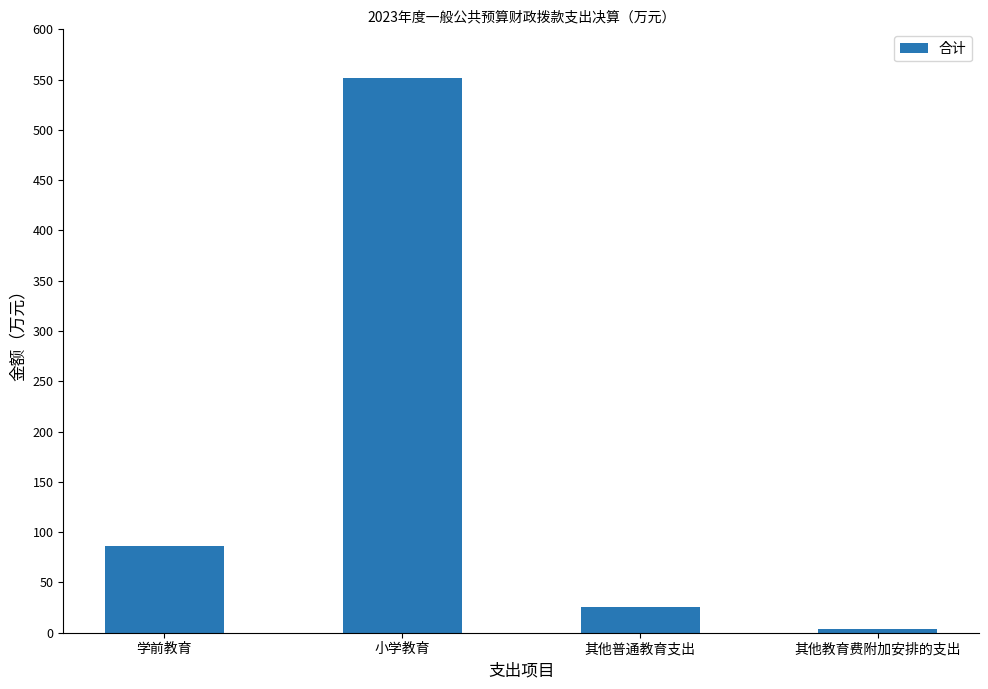

True or false: the data shows 86.1 at 学前教育.

True